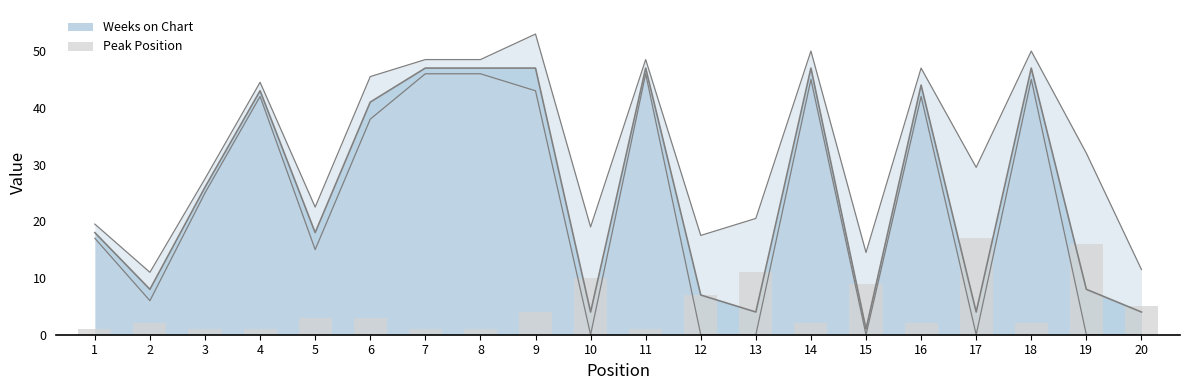

Is it true that Weeks on Chart equals 8 at 2?

True